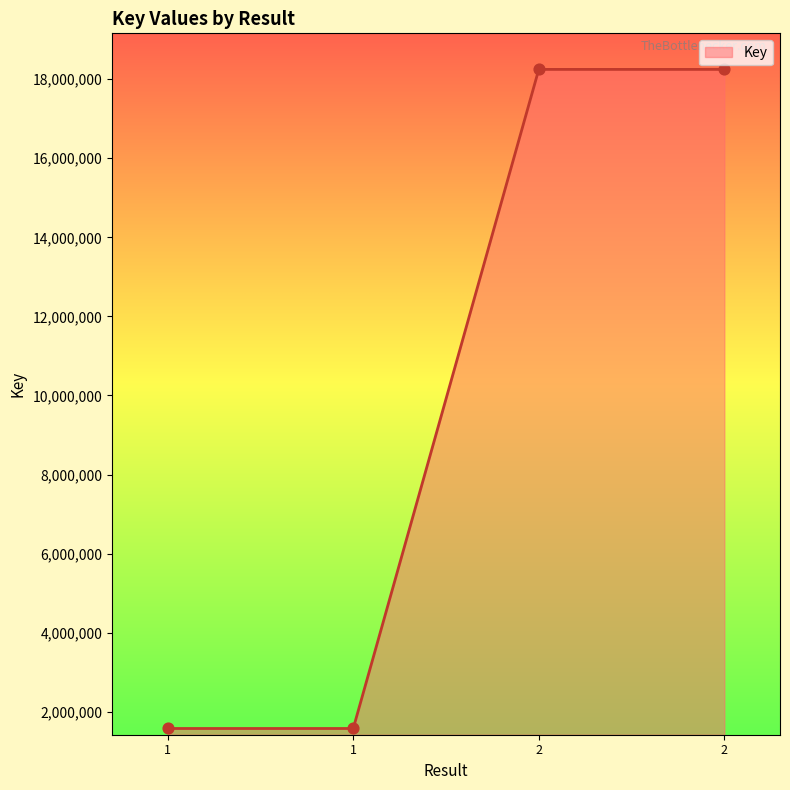

What is the change in value from 1 to 2?

+16671366